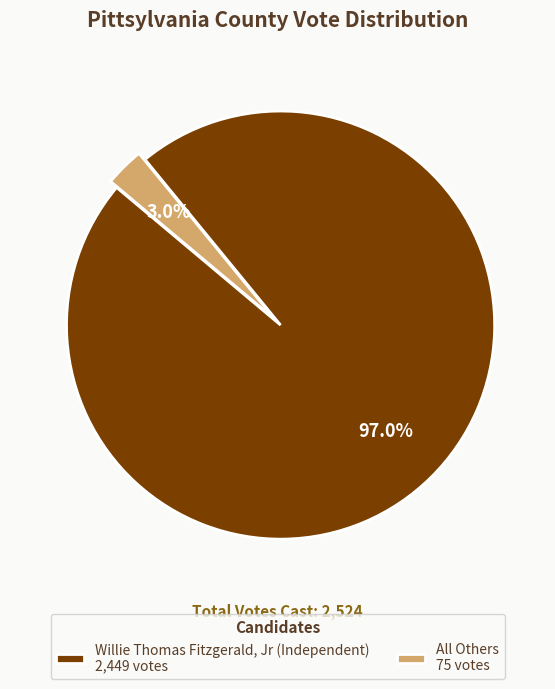

What is the total percentage of All Others and Willie Thomas Fitzgerald, Jr (Independent)?

100.0%